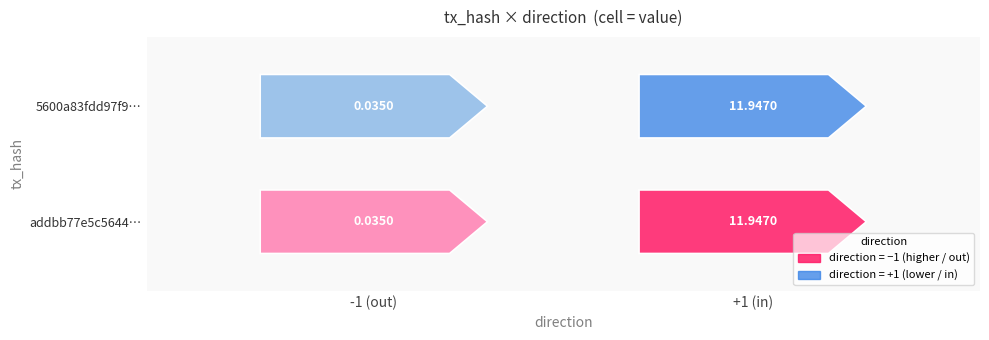

Between 0 and 1, which series saw the biggest shift?

addbb77e5c5644